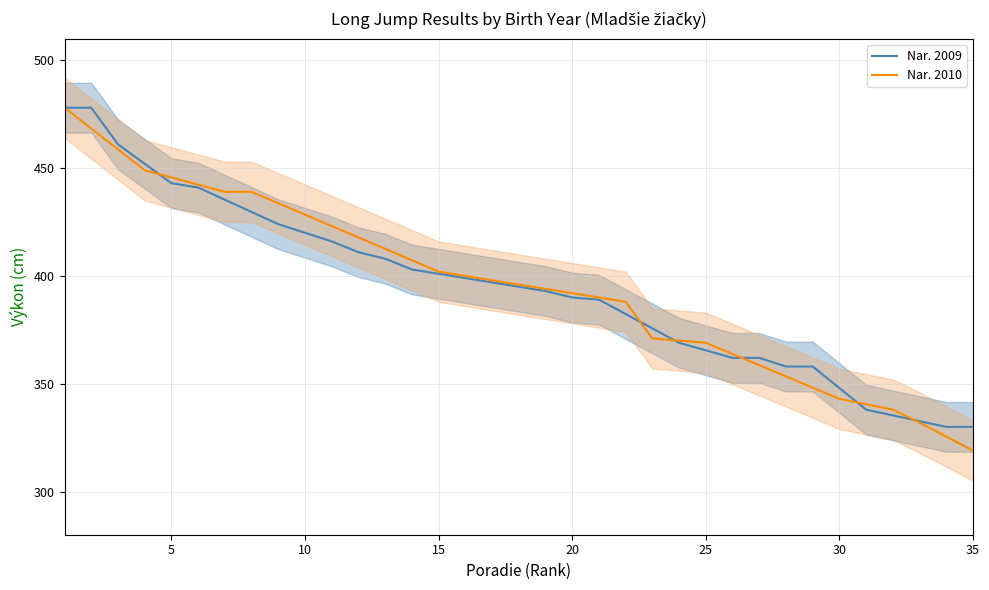

What value does the Nar. 2010 series have at 25?

369.0